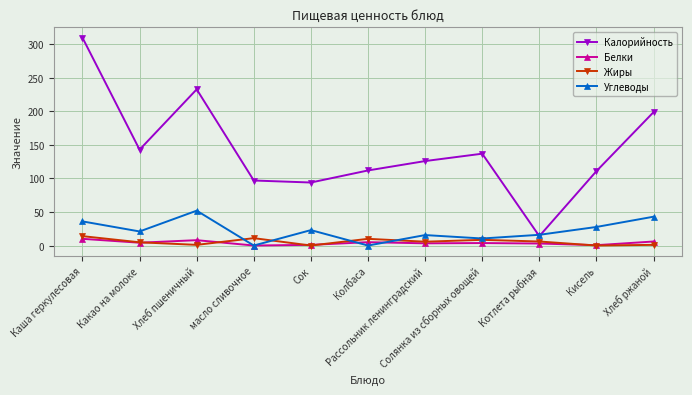

What is the total value across all series at Котлета рыбная?

39.0